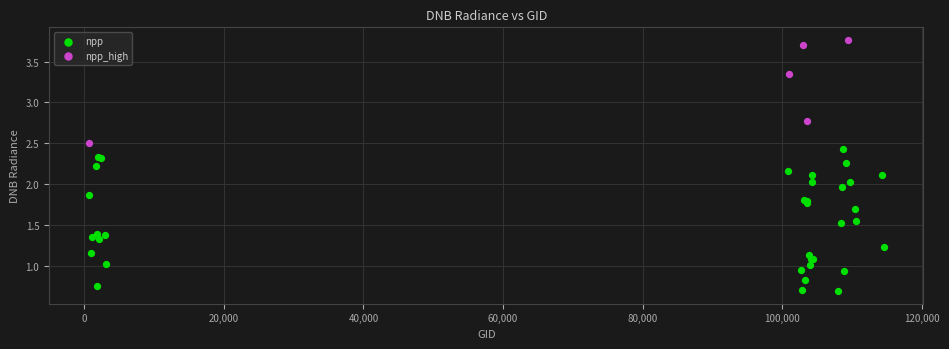

Which series has the widest spread of Y values?

npp